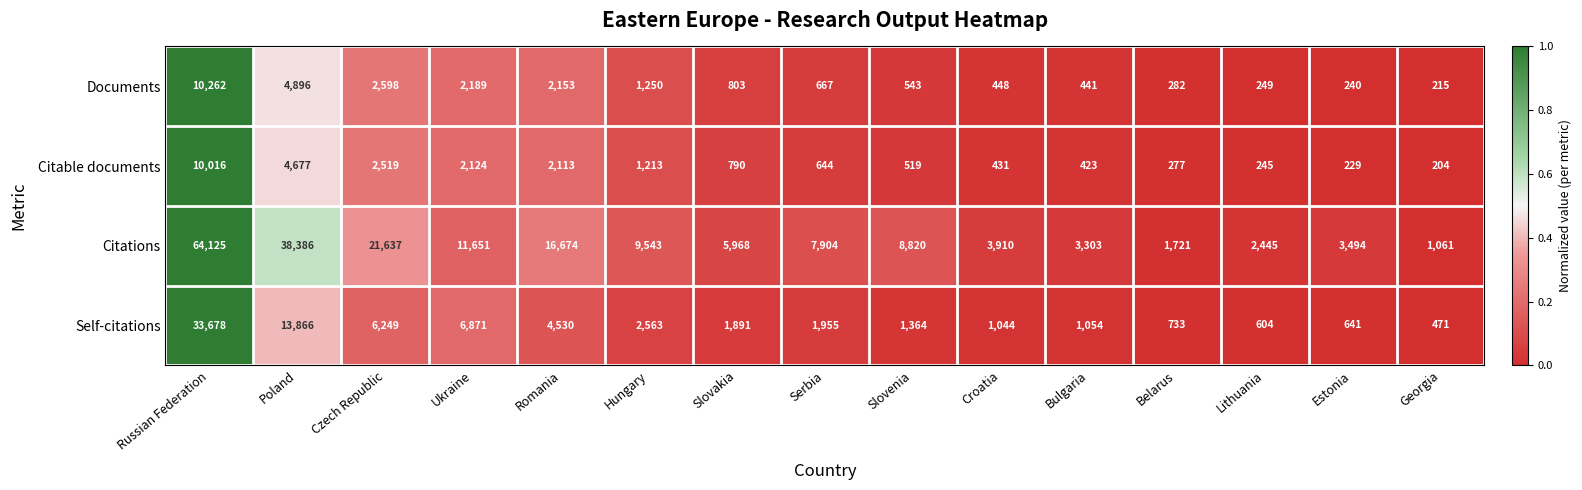

Which series has the largest range (max minus min)?

Citations